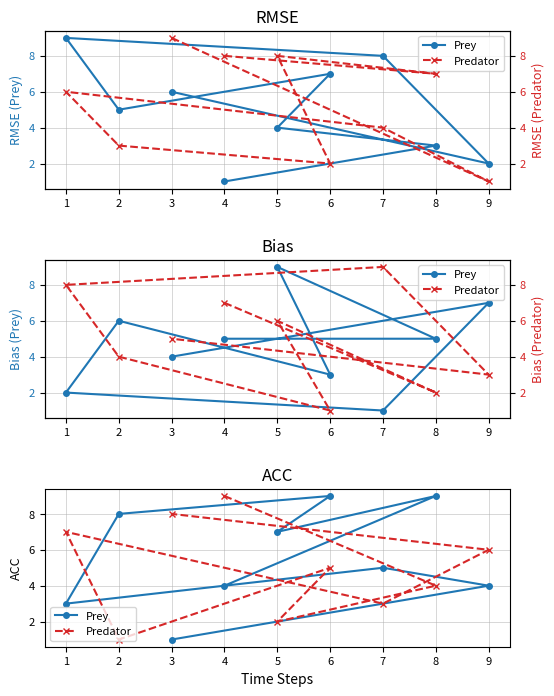

What is the average value of the Prey series?

6